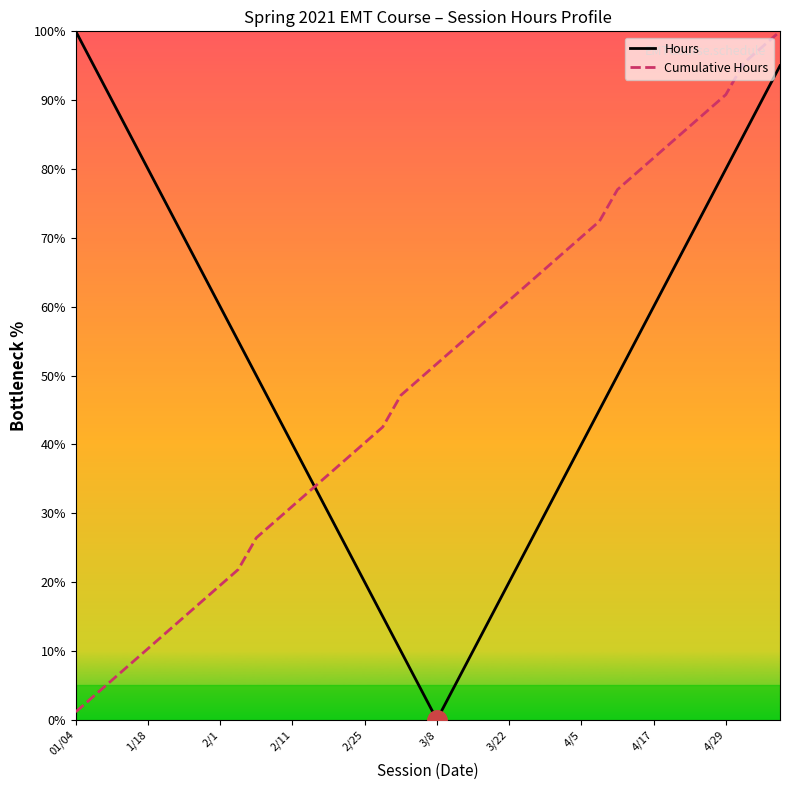

What is the difference between the maximum and minimum values in the Cumulative Hours series?

98.9